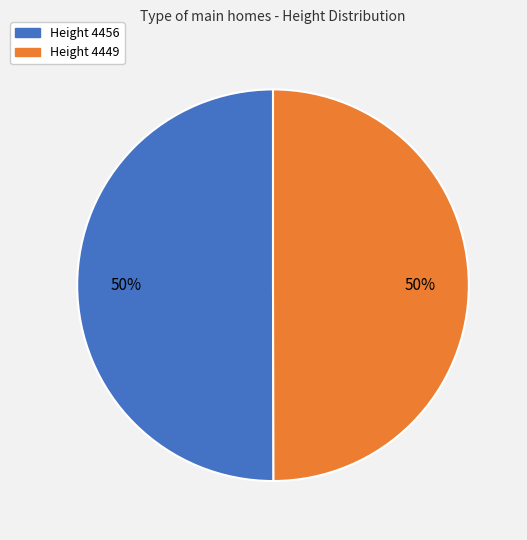

Which category has the smallest portion of the pie?

4449